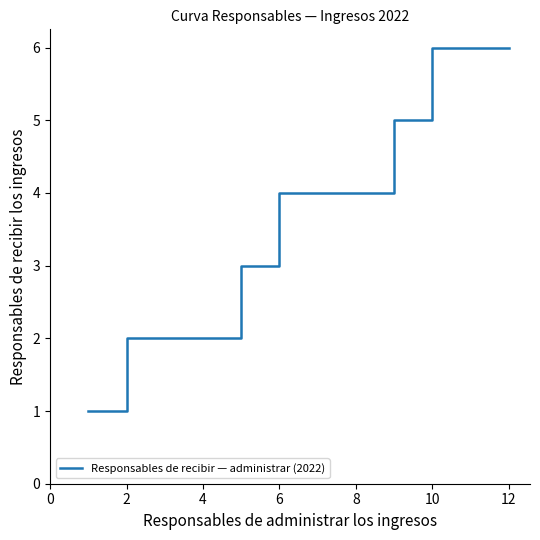

Count the number of categories in the chart.

12